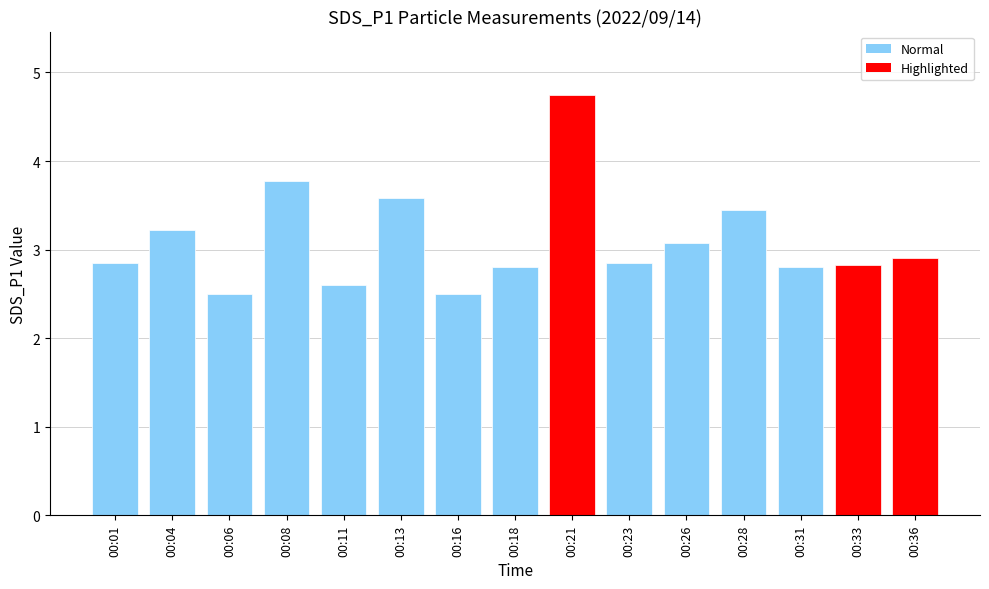

Is it true that the value at 00:23 is 4.4?

False